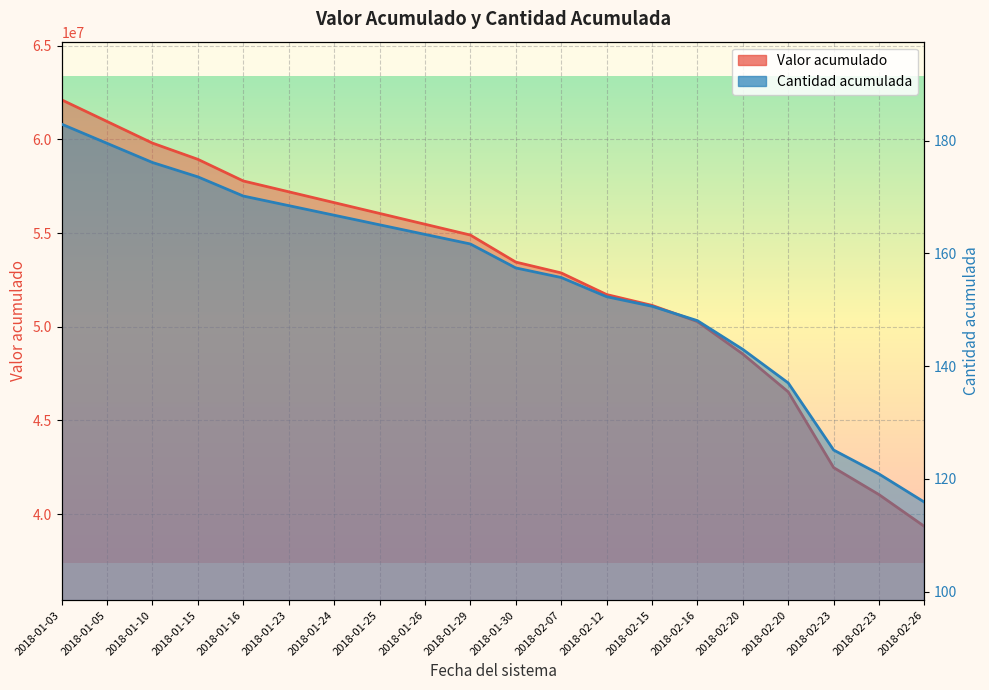

At which label does Cantidad acumulada first exceed 161?

2018-01-03